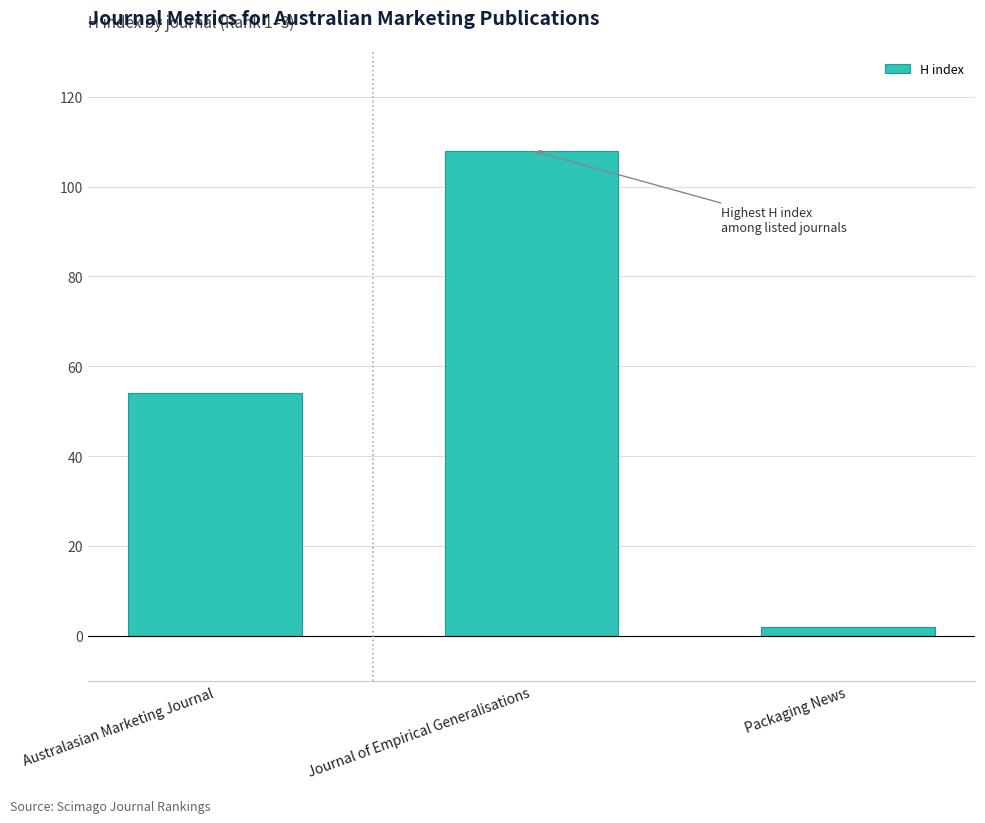

How many bars are there in total?

3